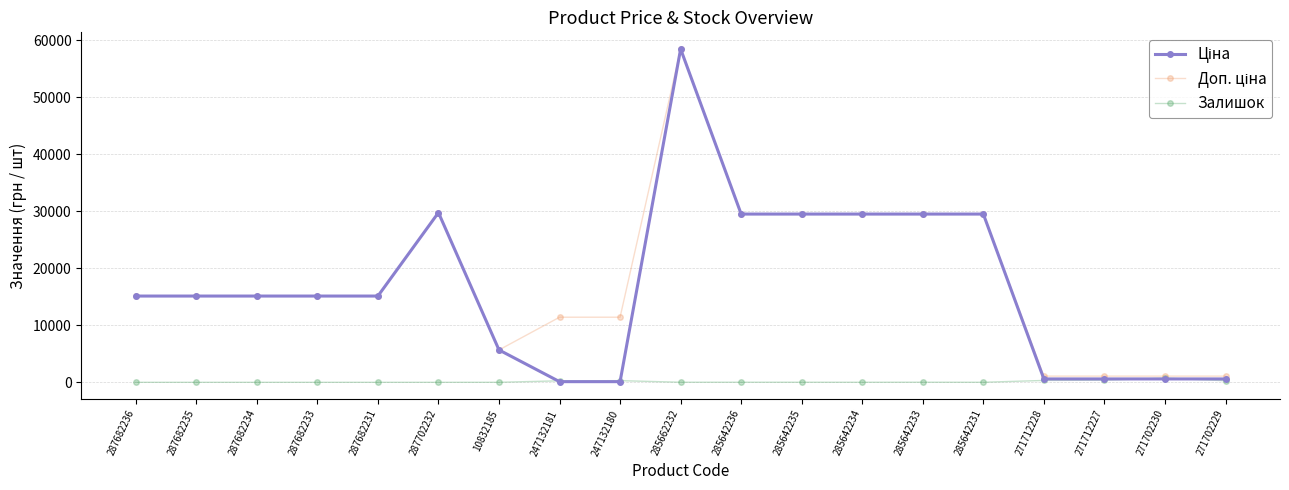

How many data points in Залишок are less than 13?

9